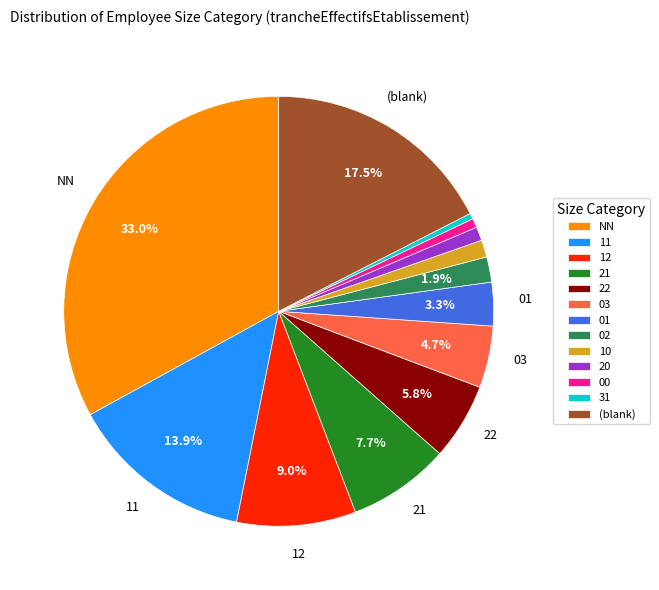

Does 03 represent more than half of the total?

No